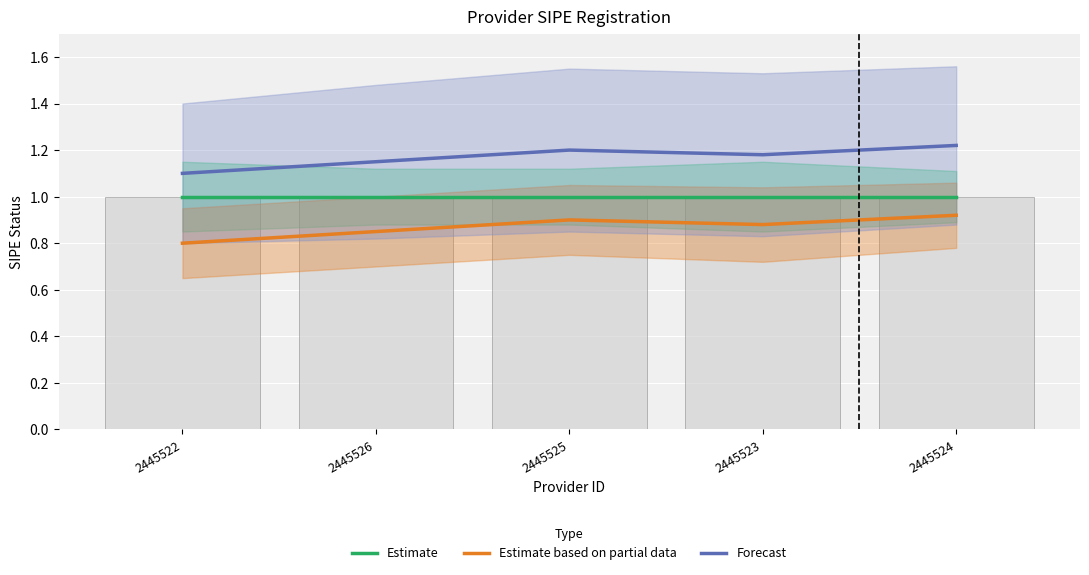

What position from the left is 2445526?

2